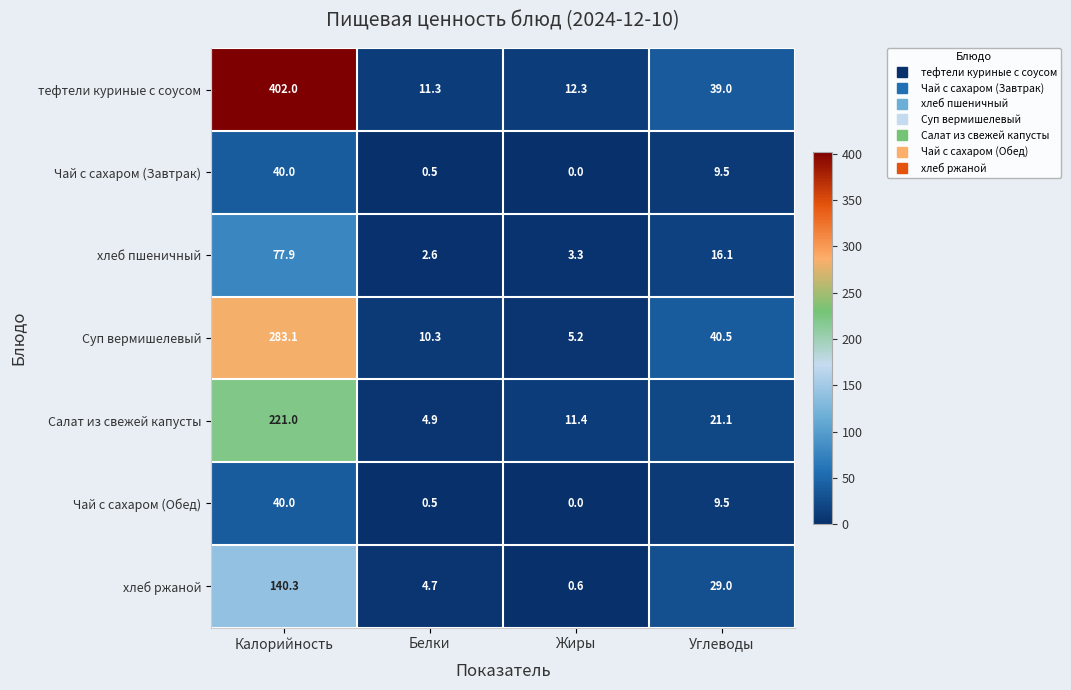

How many values in the Чай с сахаром (Завтрак) series exceed 9?

2